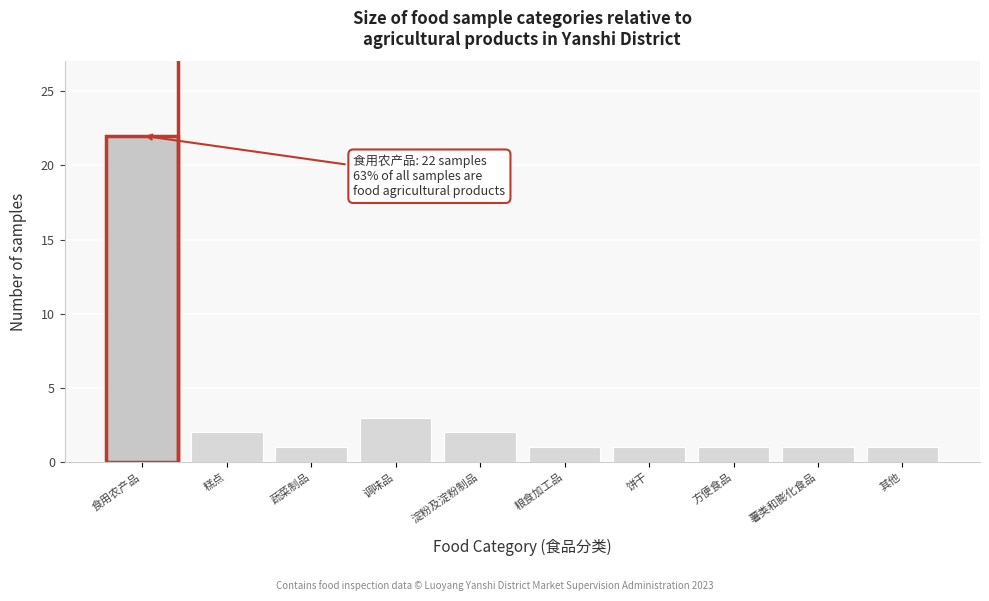

Reading left to right, transcribe all the data shown in this chart.

食用农产品=22	糕点=2	蔬菜制品=1	调味品=3	淀粉及淀粉制品=2	粮食加工品=1	饼干=1	方便食品=1	薯类和膨化食品=1	其他=1